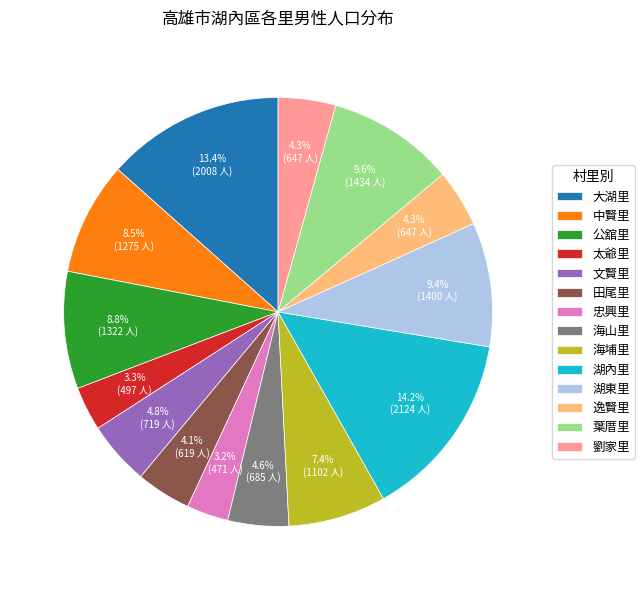

To the nearest percent, what is the combined percentage of 劉家里 and 田尾里?

8%